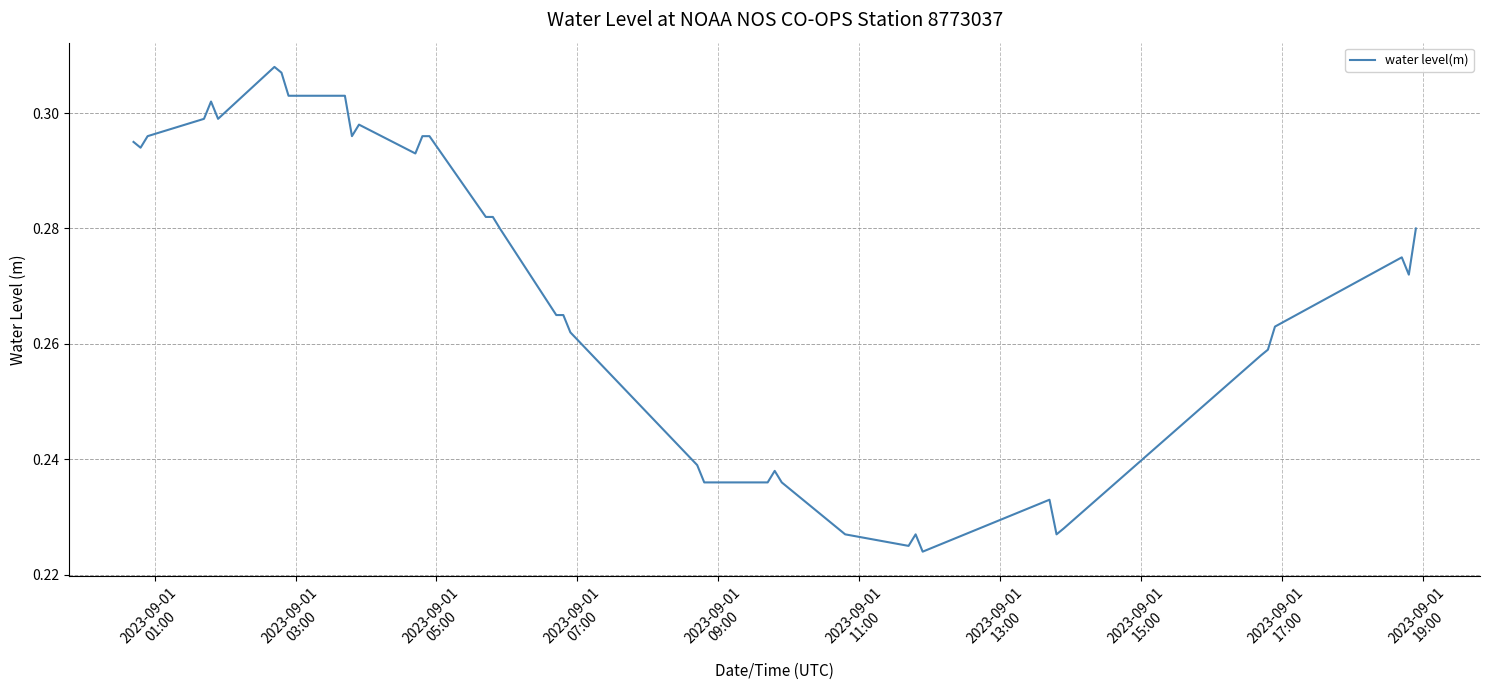

How many distinct data groups are displayed?

1